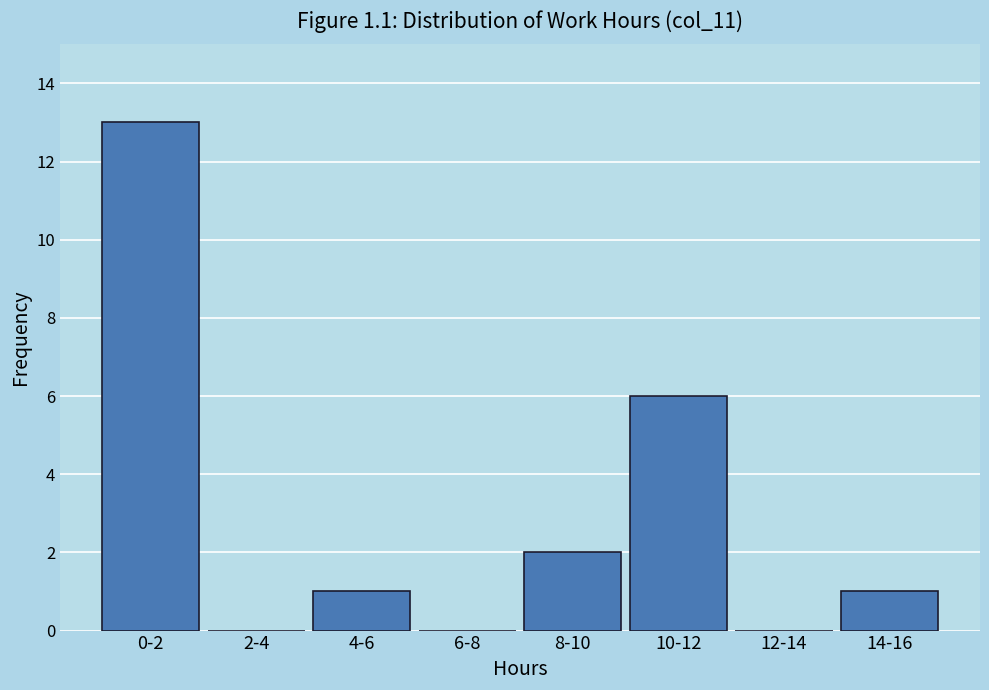

Reading left to right, extract all data points from this chart.

0-2=13	2-4=0	4-6=1	6-8=0	8-10=2	10-12=6	12-14=0	14-16=1